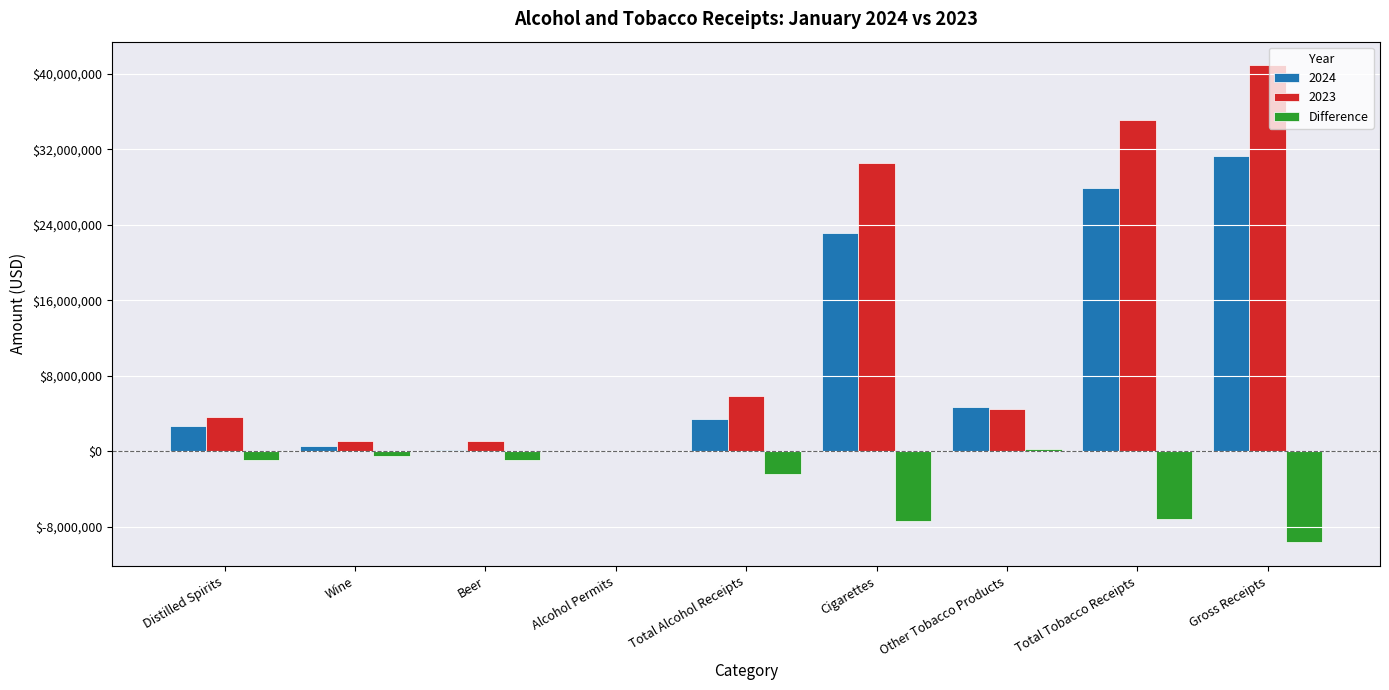

Which series has the largest total across all categories?

2023